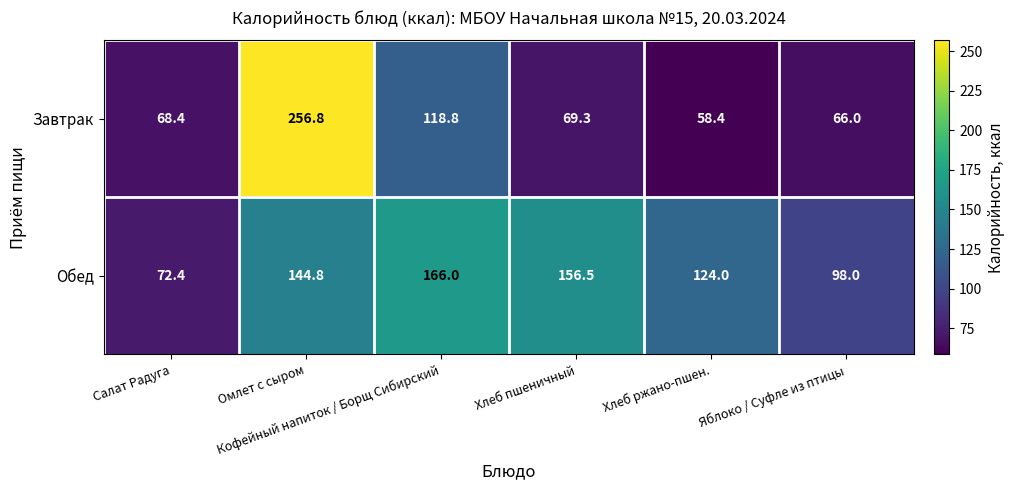

At which category is the sum across all series the highest?

Омлет с сыром